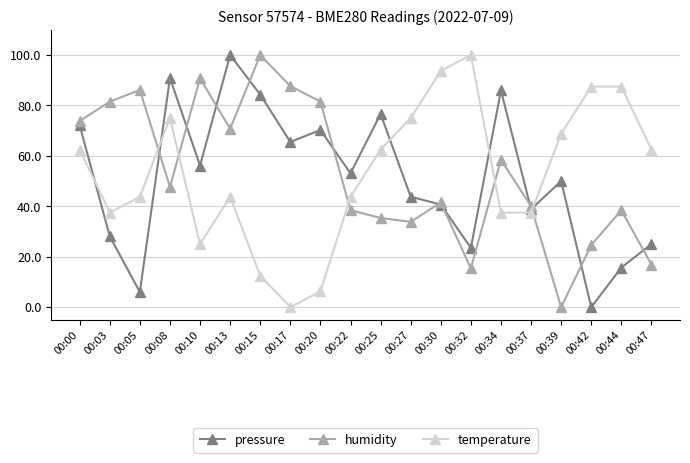

Is the value of pressure at 00:25 greater than the value of humidity at 00:17?

No